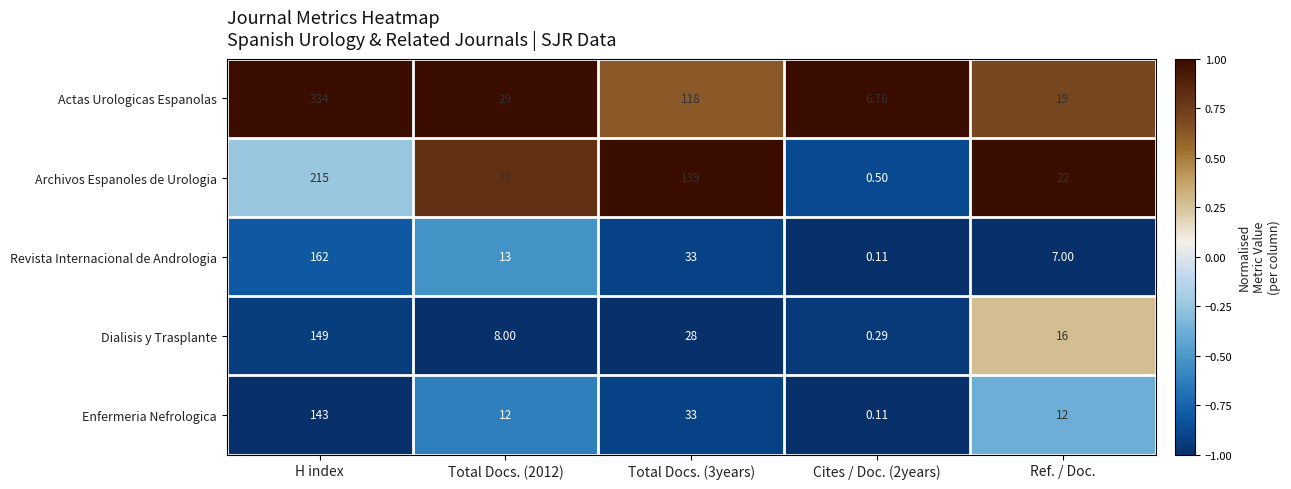

Which series has the widest spread of values?

Actas Urologicas Espanolas